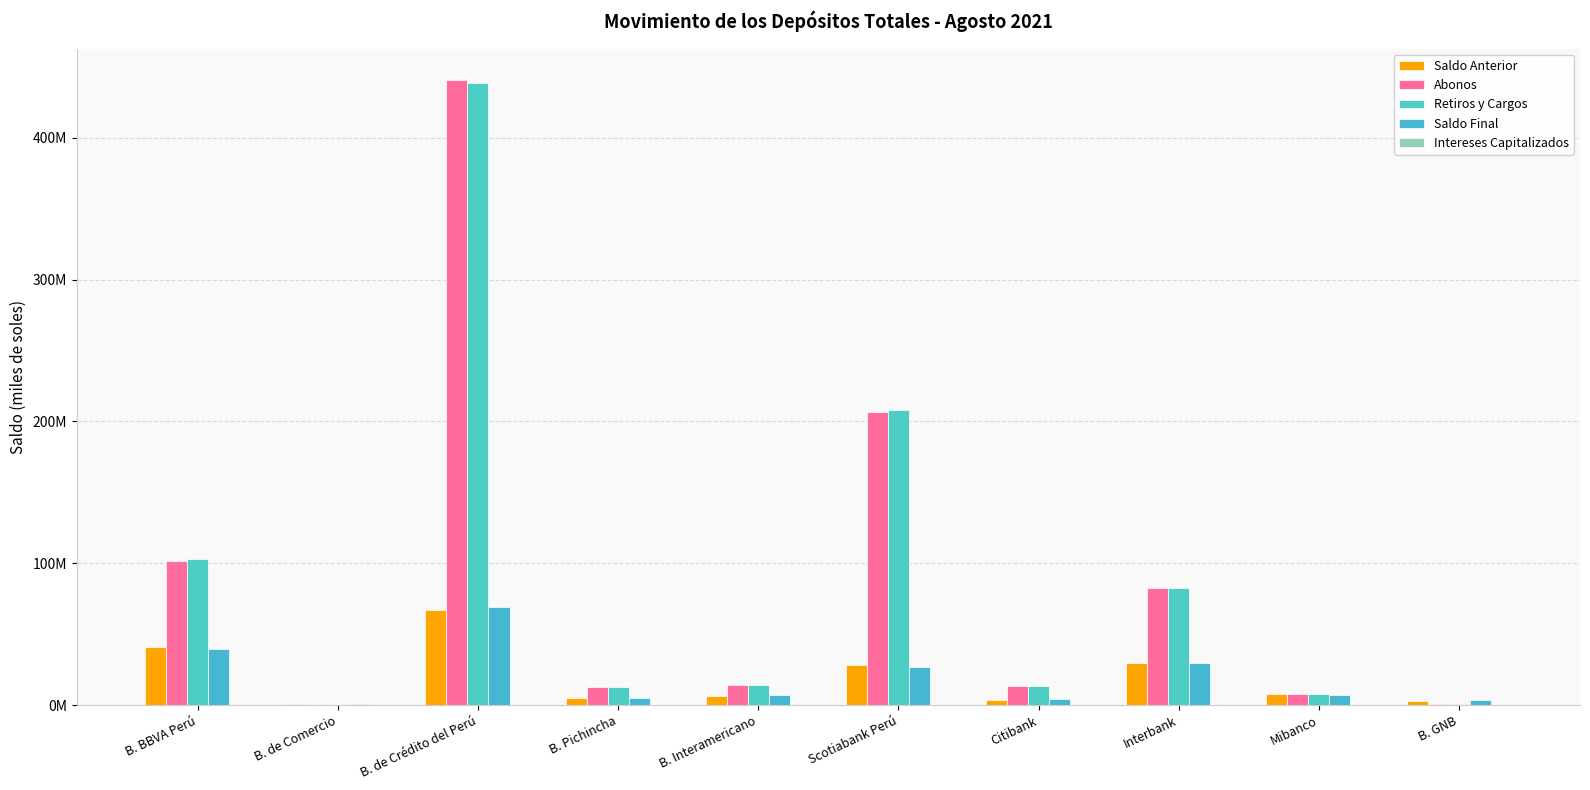

What is the maximum value for Abonos?

440722387.3